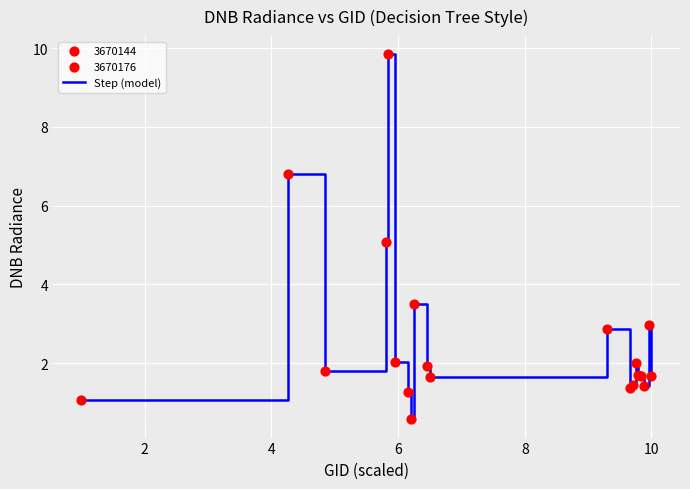

What is the smallest value displayed?

0.6